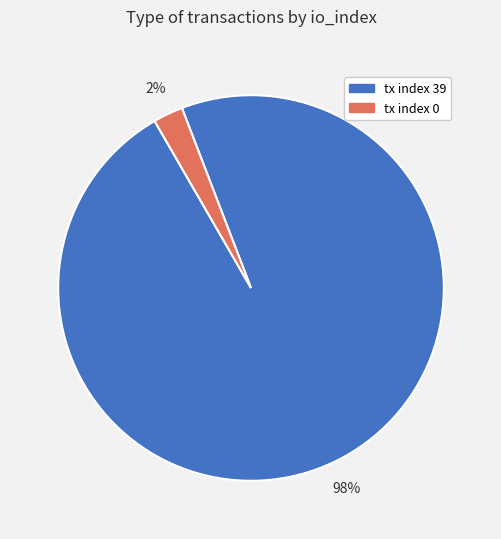

How many segments does this pie chart have?

2